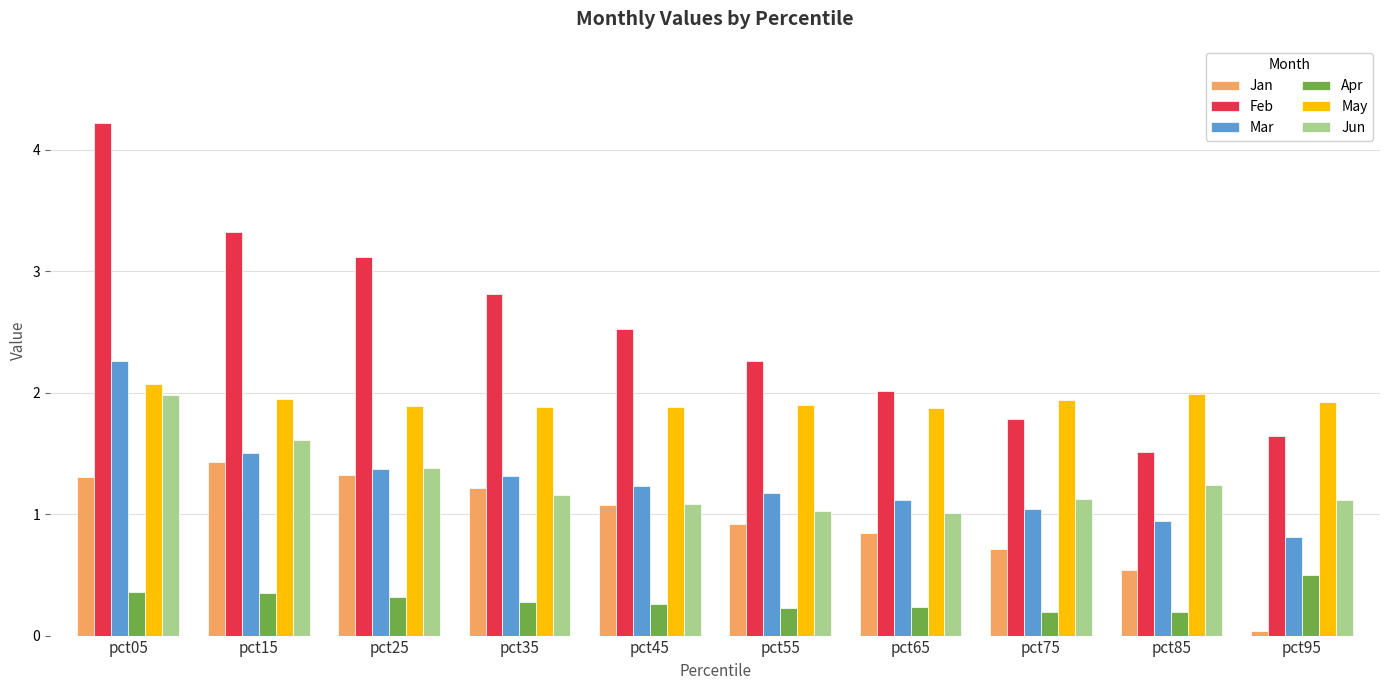

The value of Feb at pct85 is 0.5. True or false?

False